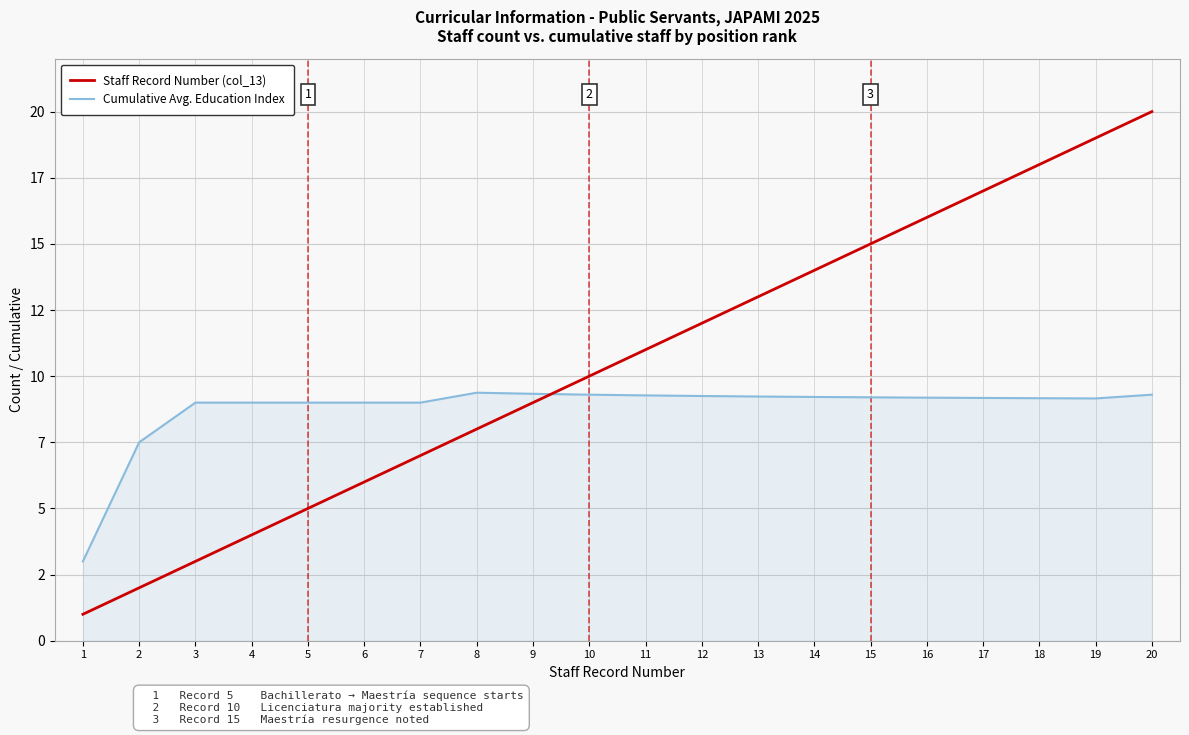

Which label corresponds to the smallest value in the chart?

1